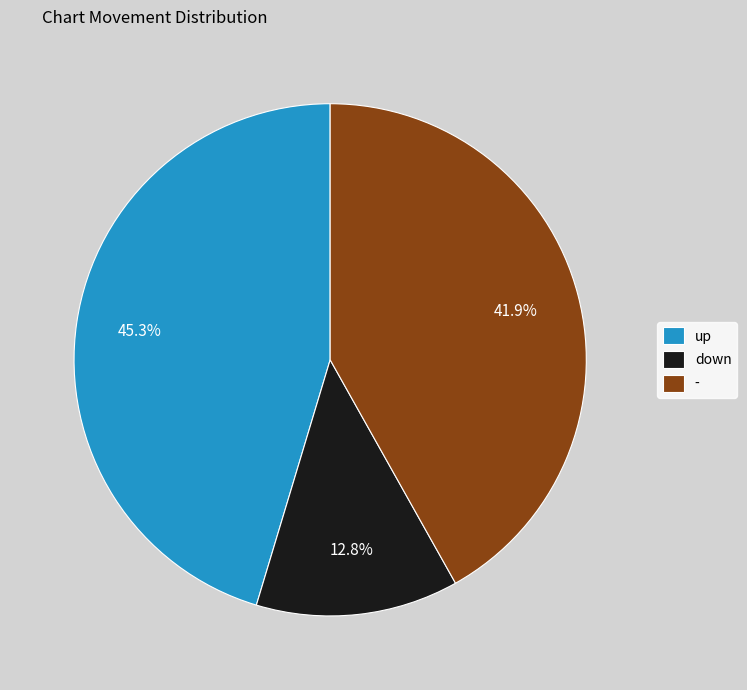

Do down and - together represent more than half of the pie?

Yes